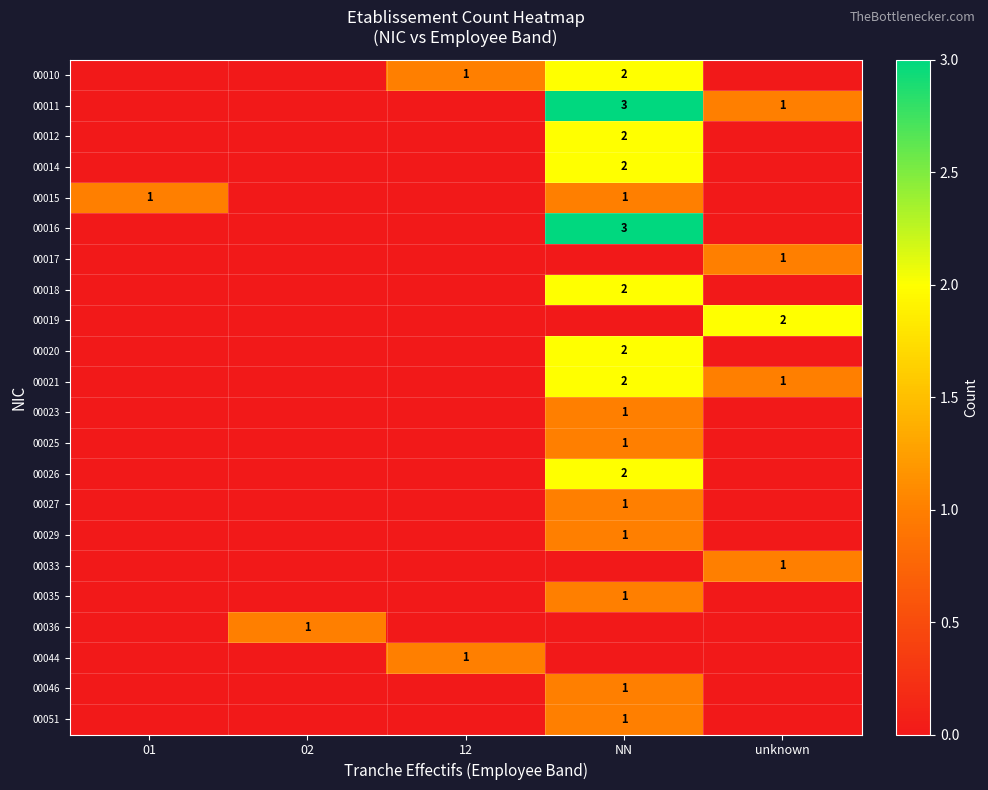

At which category is the sum across all series the highest?

NN